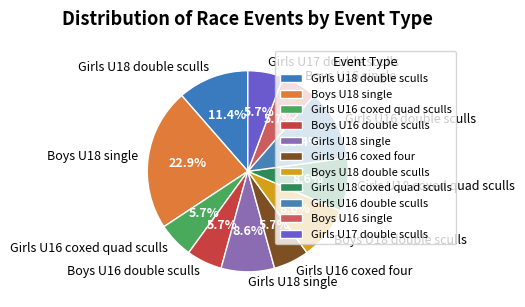

Between Boys U18 single and Girls U17 double sculls, which is larger?

Boys U18 single